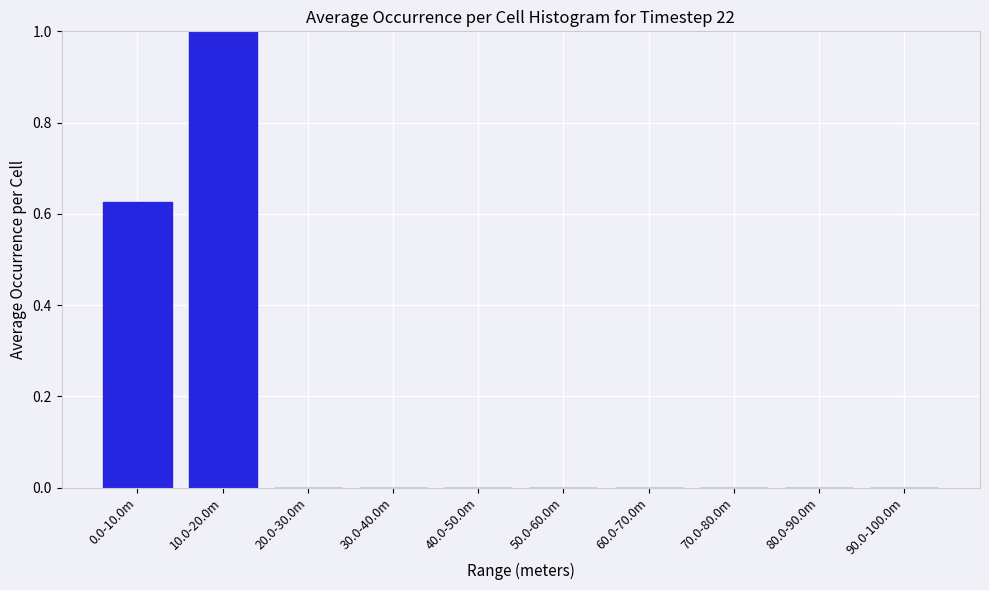

Between 10.0-20.0m and 60.0-70.0m, which is larger?

10.0-20.0m